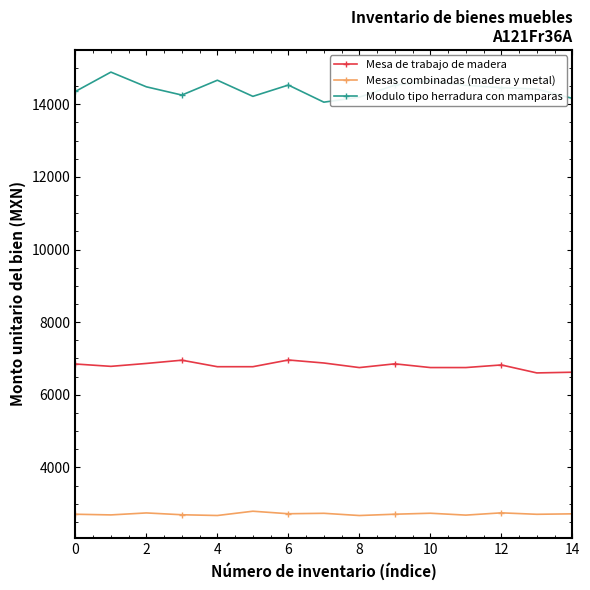

List the series in order of their overall mean, lowest first.

Mesas combinadas (madera y metal), Mesa de trabajo de madera, Modulo tipo herradura con mamparas